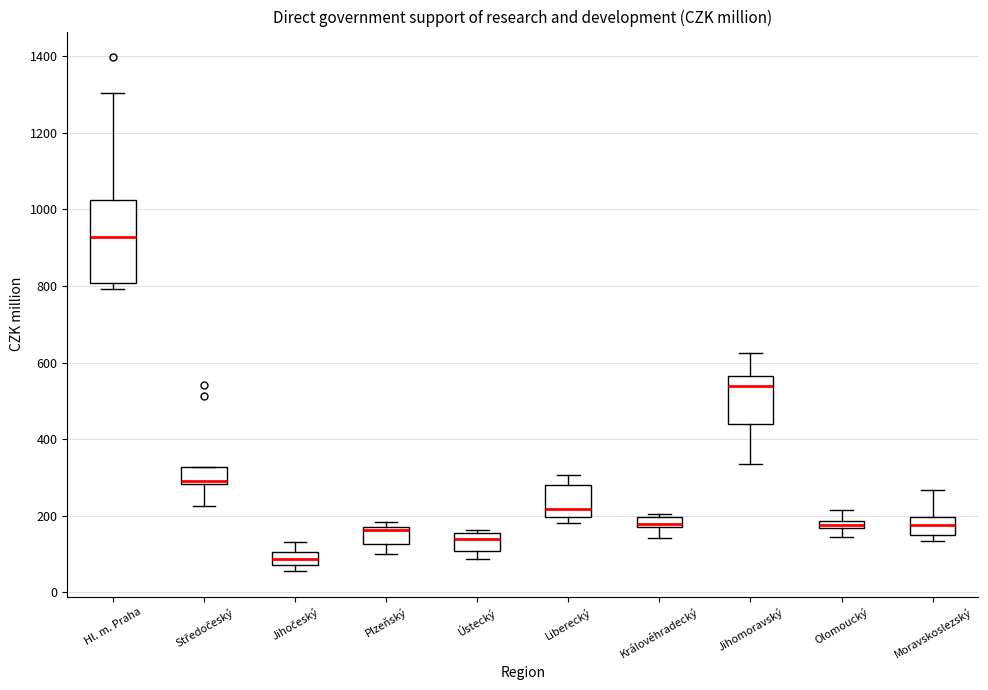

Which box has the highest median line?

Hl. m. Praha